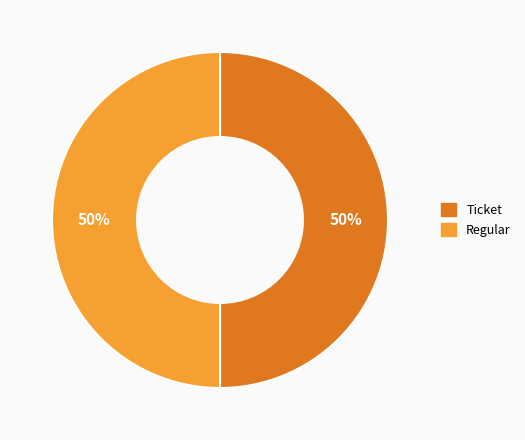

How many segments does this pie chart have?

2